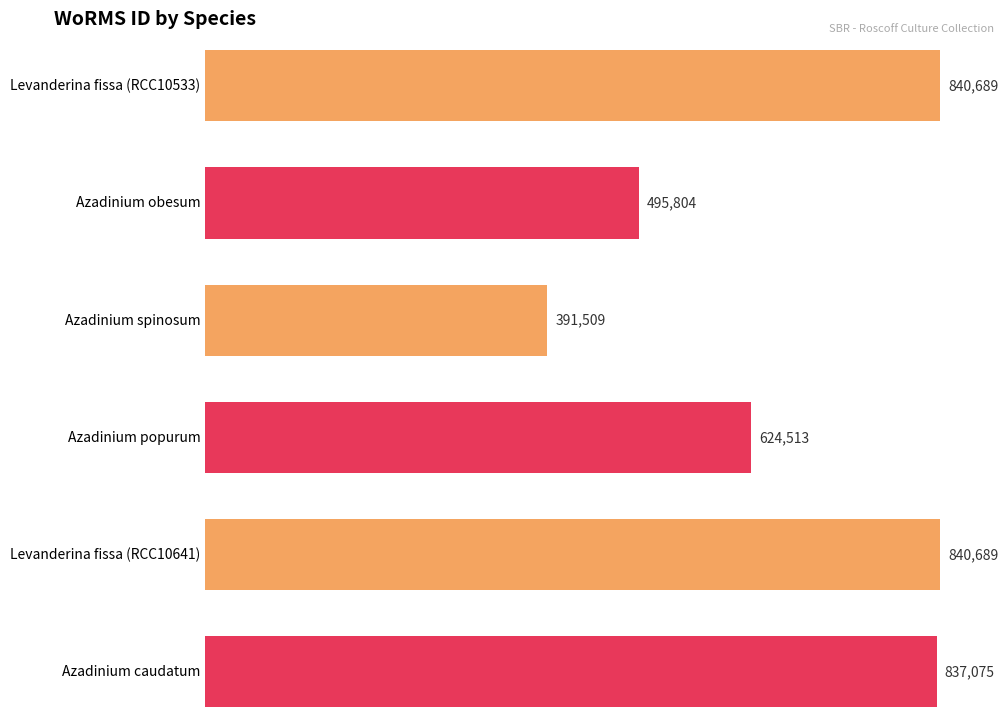

What is the difference between the maximum and minimum values?

449180